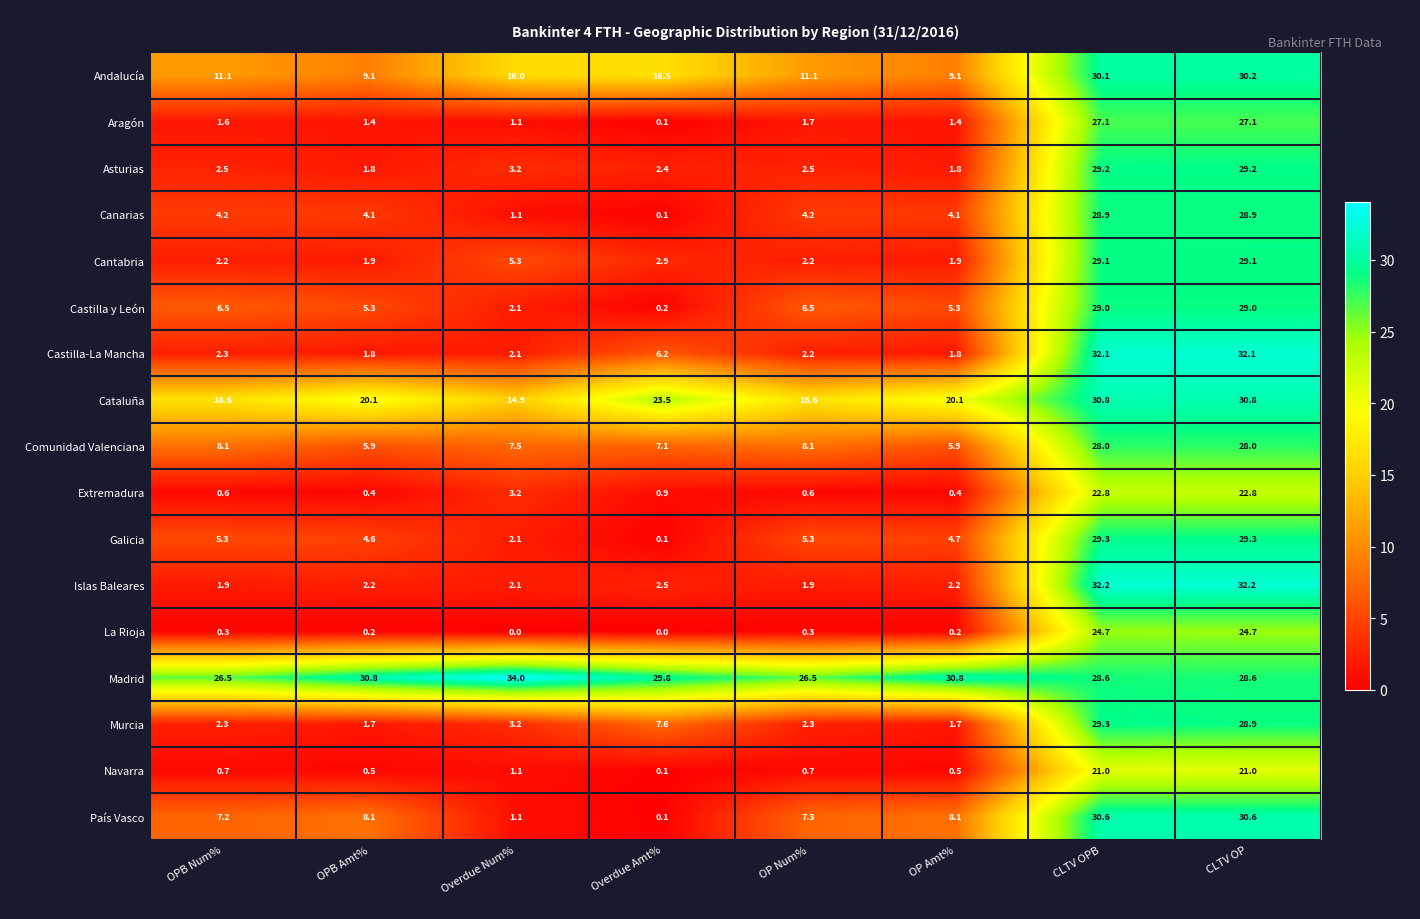

Between OP Amt% and CLTV OP, which series saw the biggest shift?

Castilla-La Mancha